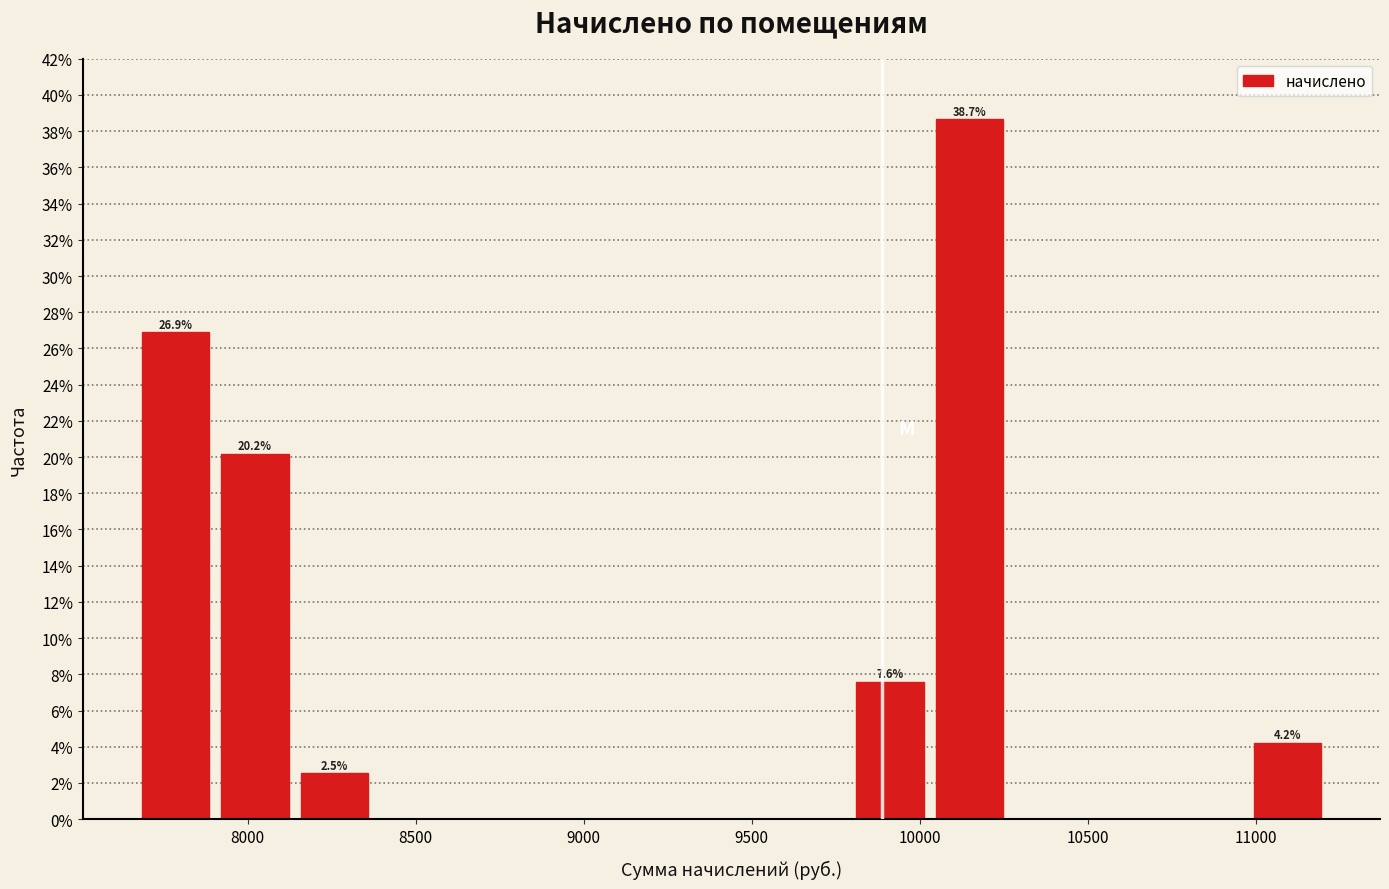

Which range on the x-axis has the tallest bar?

10050 to 10250